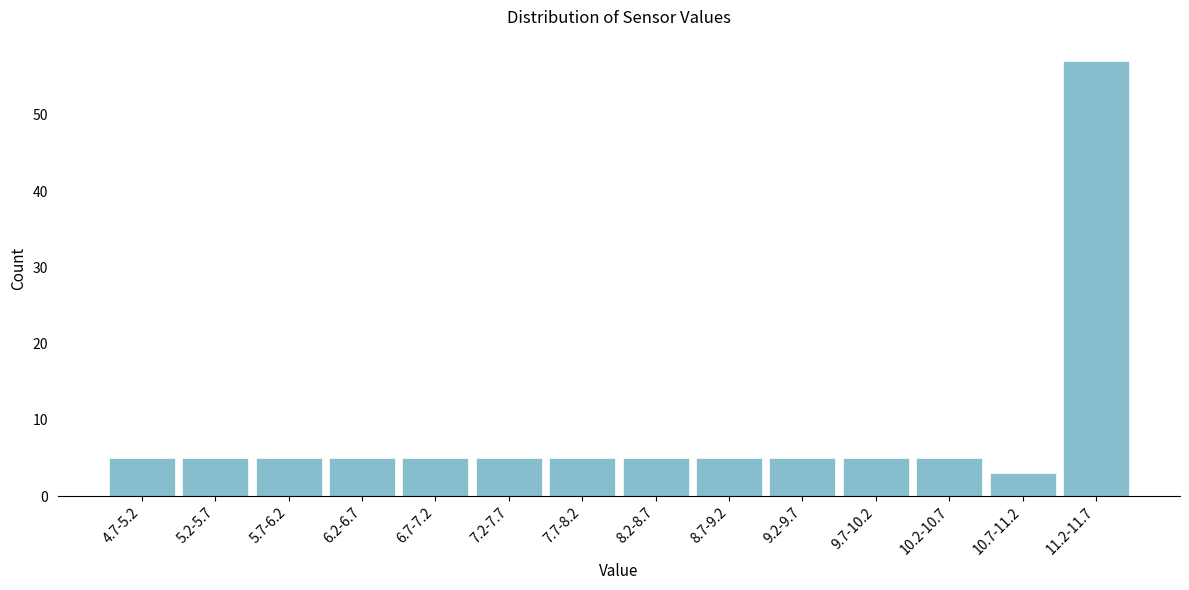

Reading right to left, transcribe all the data shown in this chart.

57	3	5	5	5	5	5	5	5	5	5	5	5	5